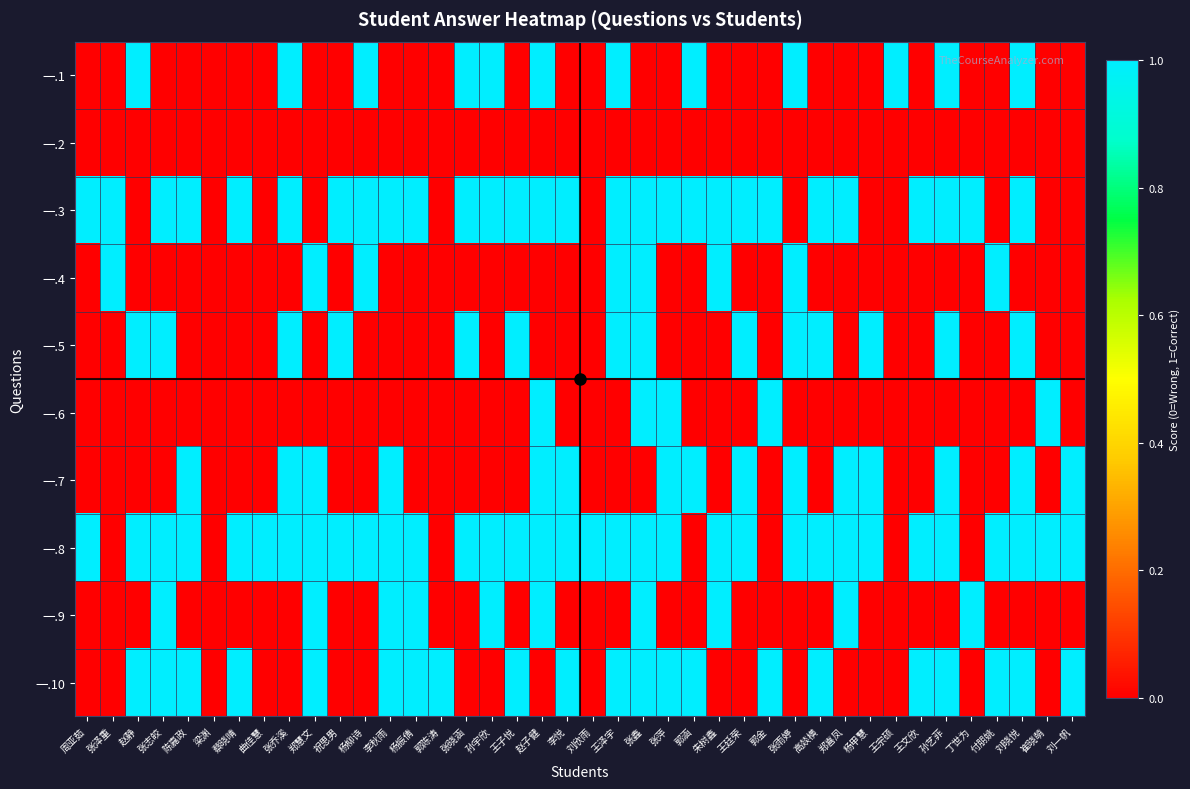

How many distinct data groups are displayed?

10